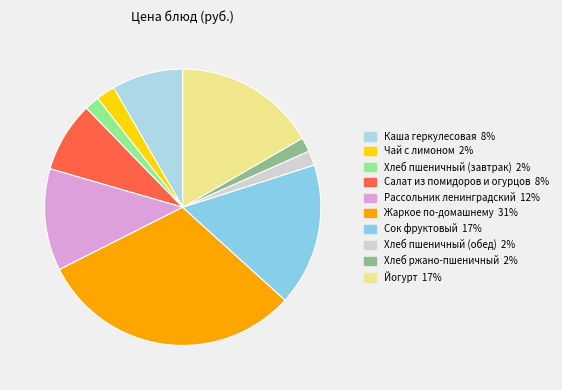

Combined, what portion of the pie is Сок фруктовый and Жаркое по-домашнему?

47.5%